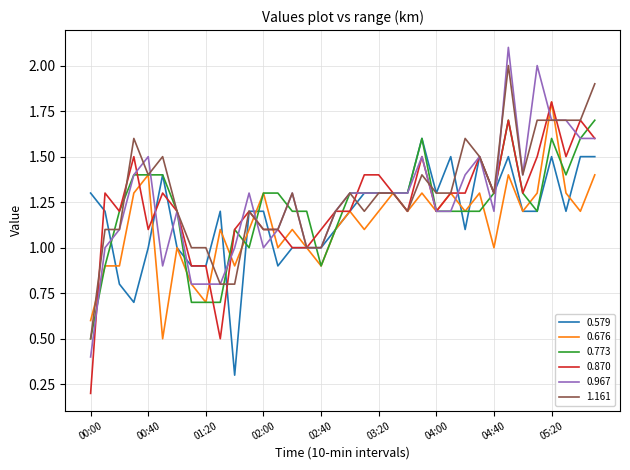

True or false: 1.161 has more than 1 interior local peaks.

True